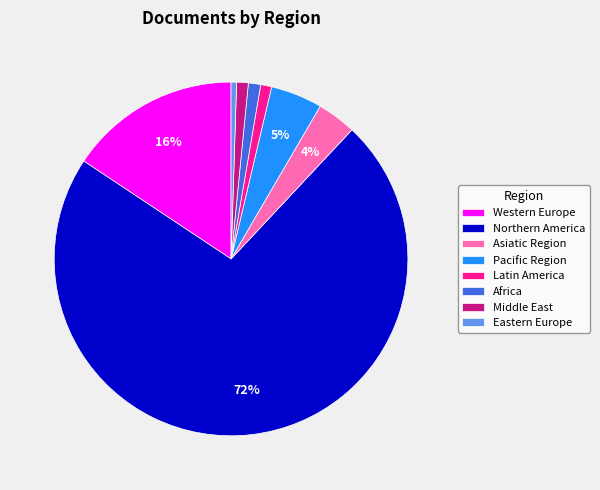

What is the largest slice in the pie chart?

Northern America